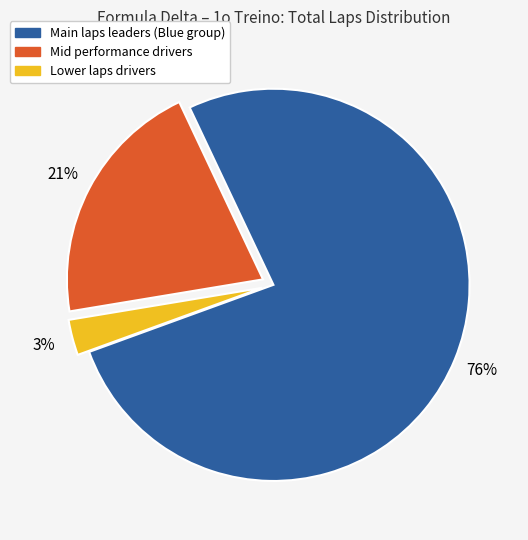

Does any single category account for the majority?

Yes